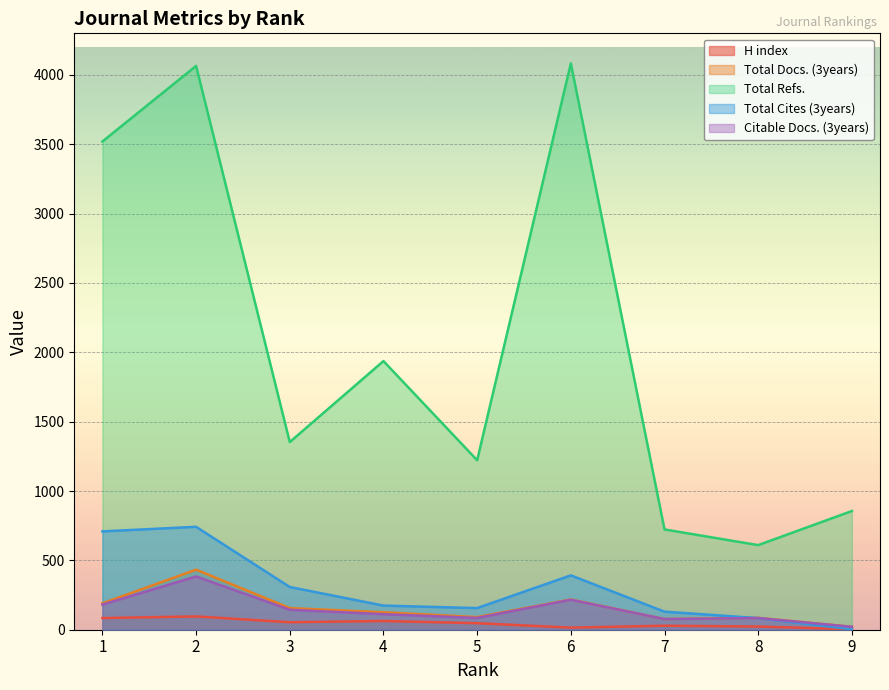

Between 6 and 5, which is larger?

5